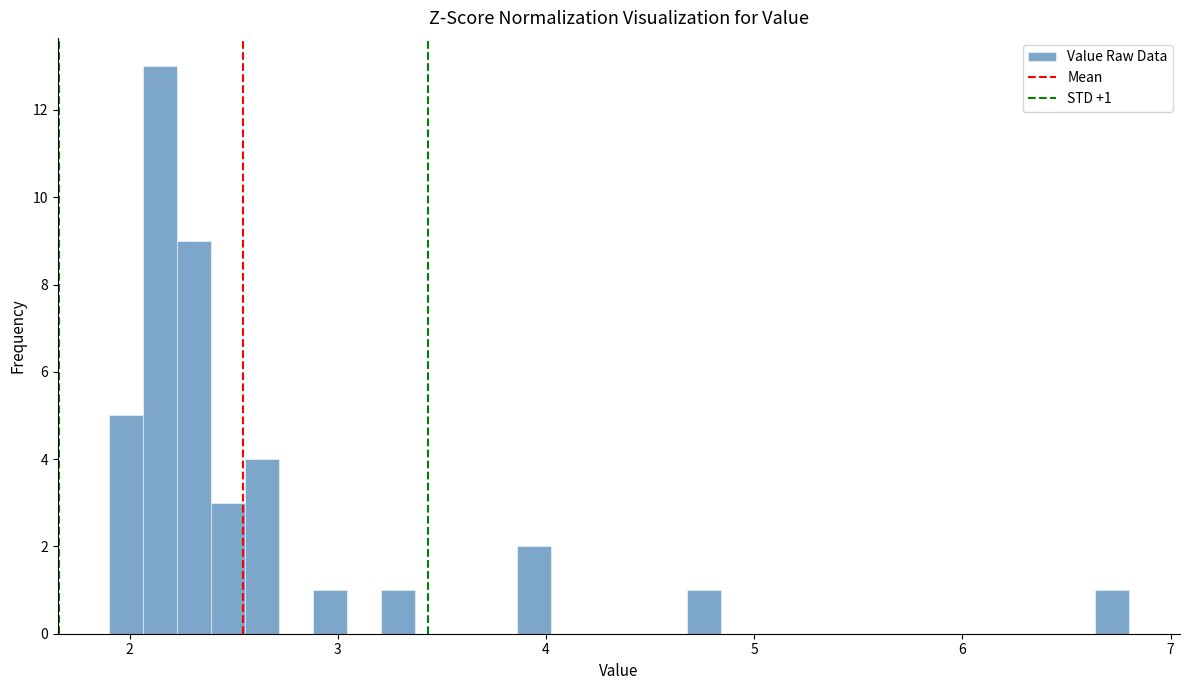

Around what value on the x-axis is the tallest bar? Give the approximate position of its centre, as read against the axis.

2.1